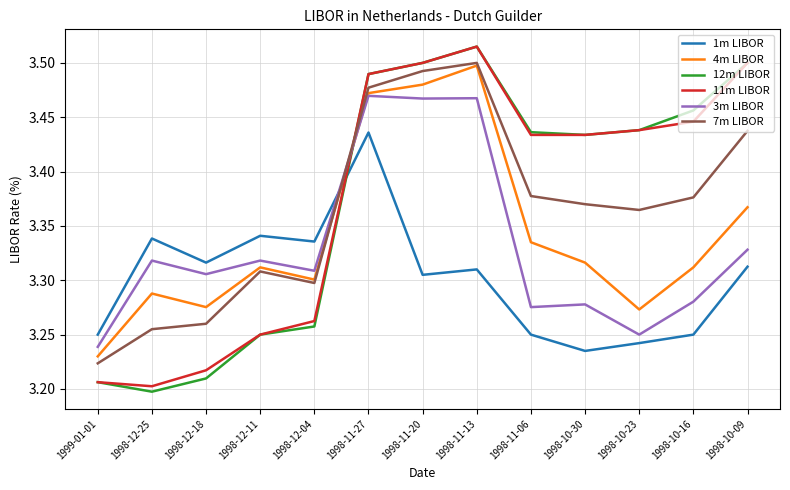

What is the spread (max minus min) of values at 1998-11-20?

0.2